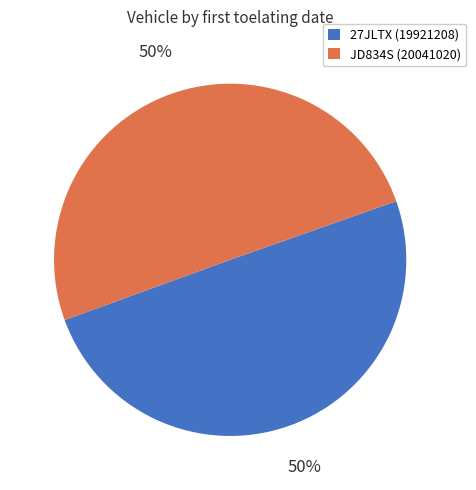

How many segments does this pie chart have?

2